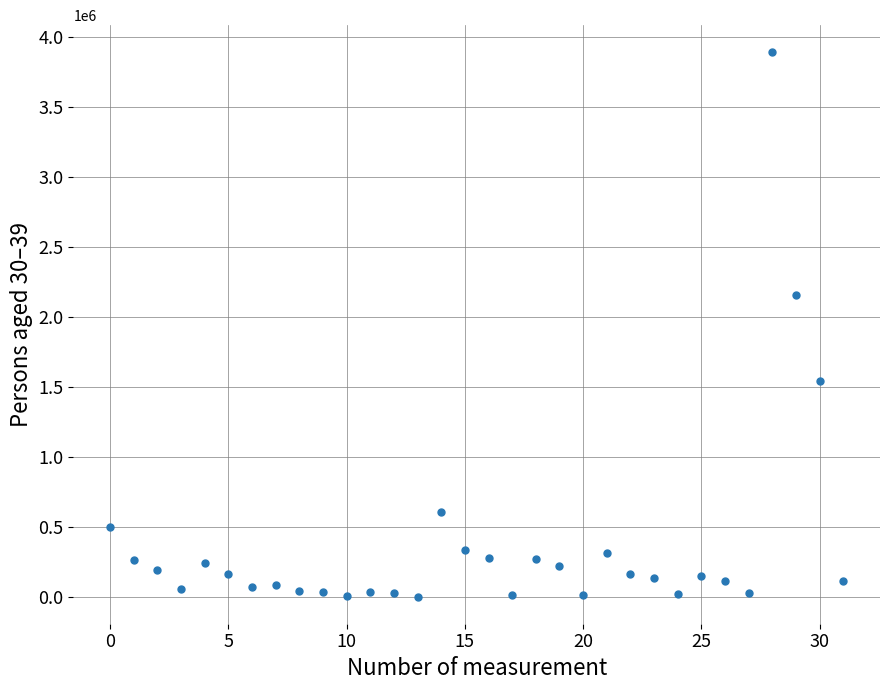

What Y value in the scatter plot is closest to 1944604?

2158323